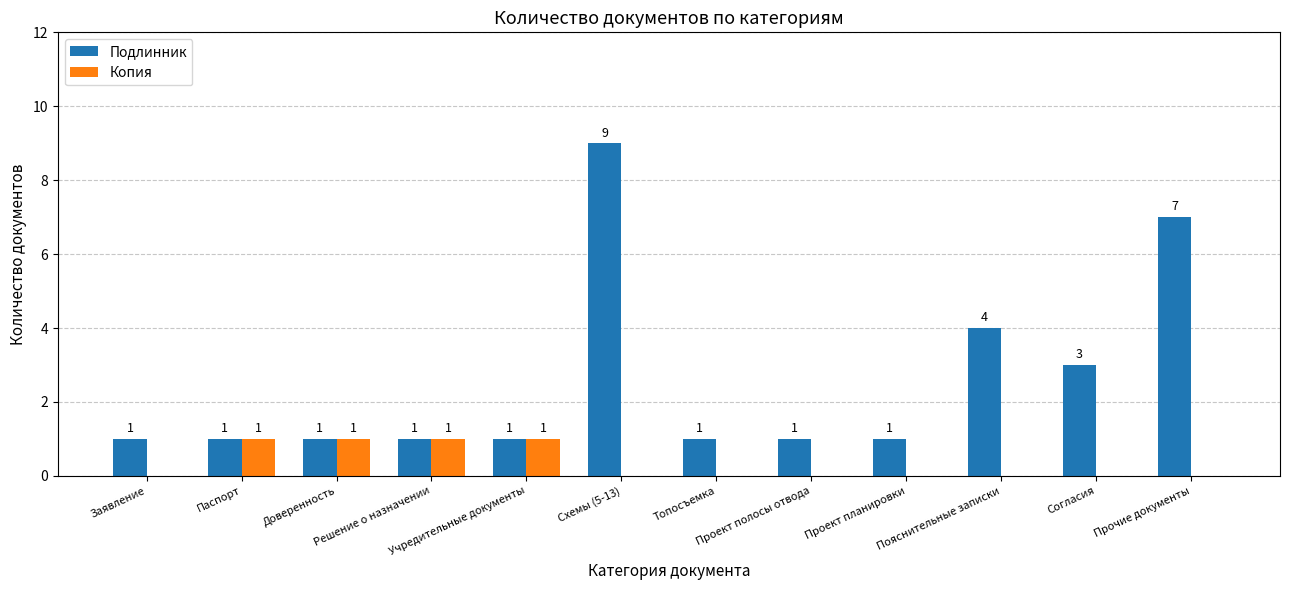

How many Копия values are between 0 and 1?

12